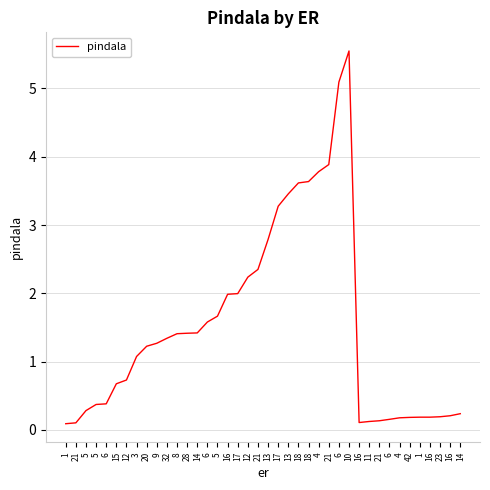

Is this an area chart (filled region under the line)?

No